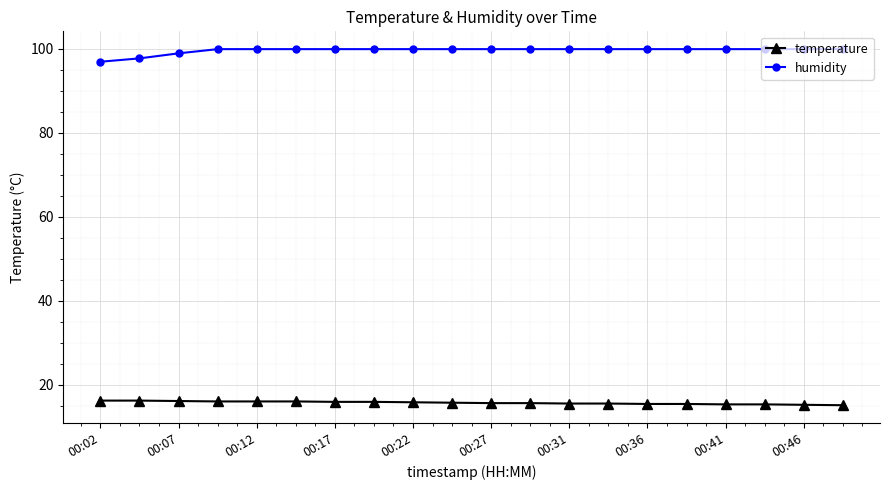

How many series are shown in this chart?

2